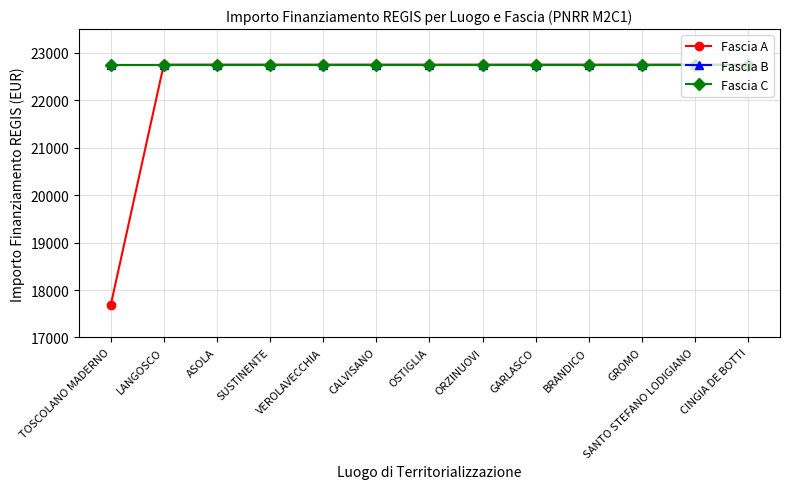

Is this an area chart (filled region under the line)?

No